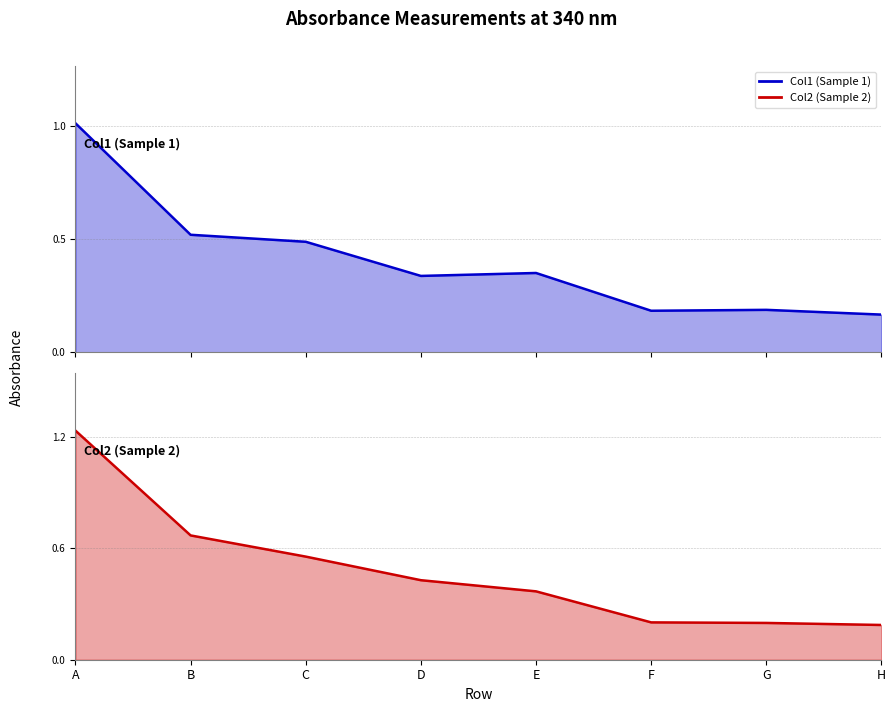

What is the difference between the Col2 (Sample 2) values at G and C?

0.4